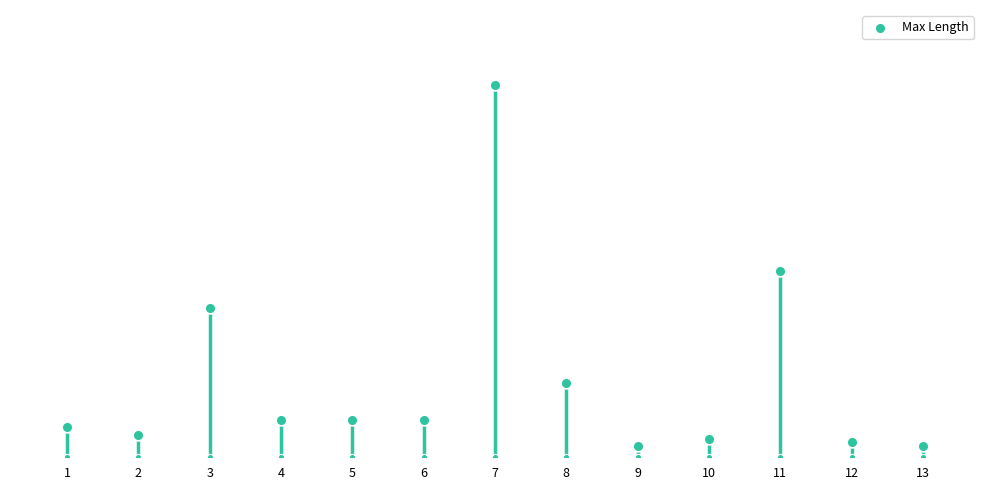

Which has a higher value, 4 or 11?

11